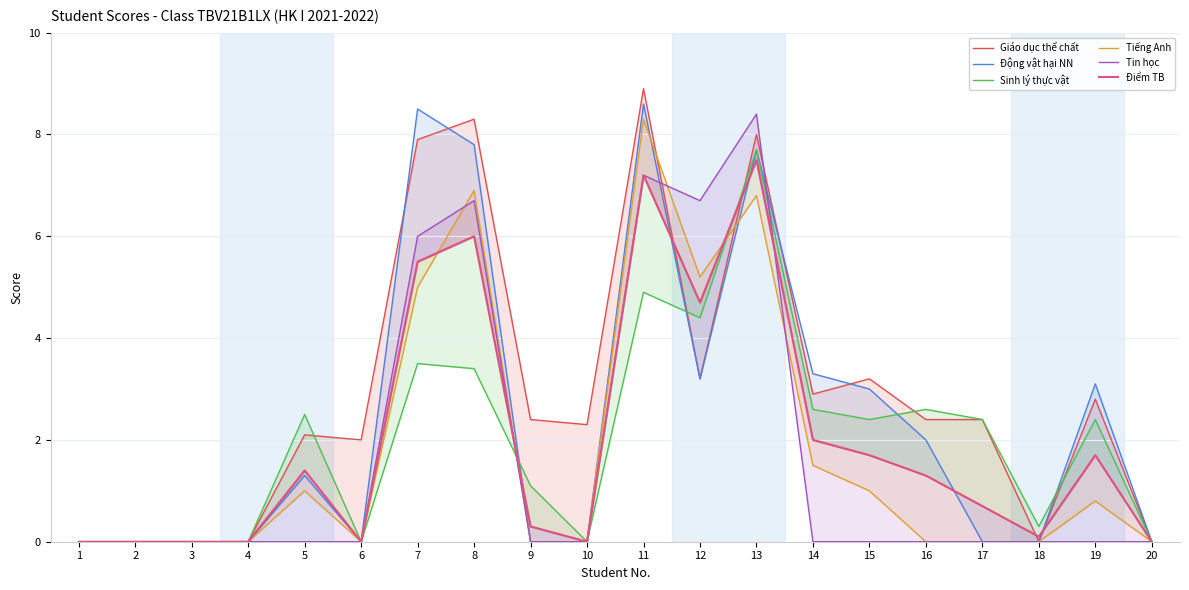

Does the chart display data point markers on the line(s)?

No